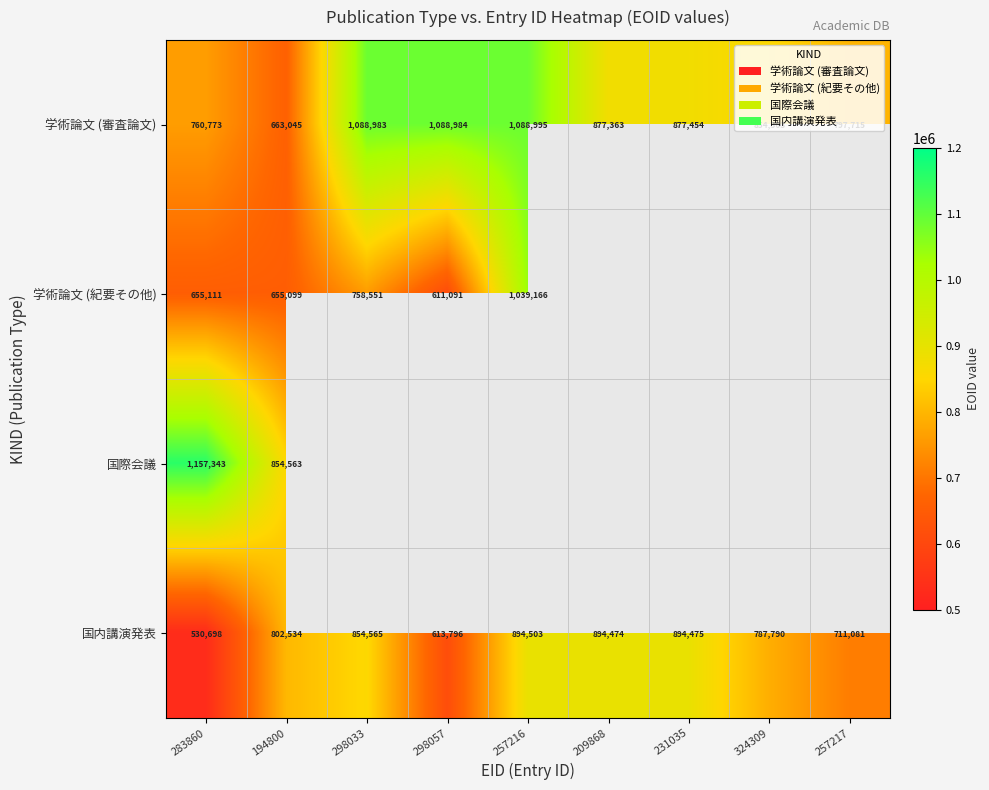

At 283860, list the series in order from largest to smallest.

国際会議, 学術論文 (審査論文), 学術論文 (紀要その他), 国内講演発表